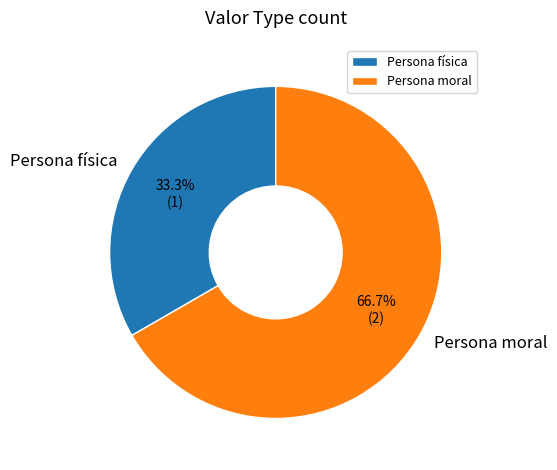

Count the number of slices in the pie.

2